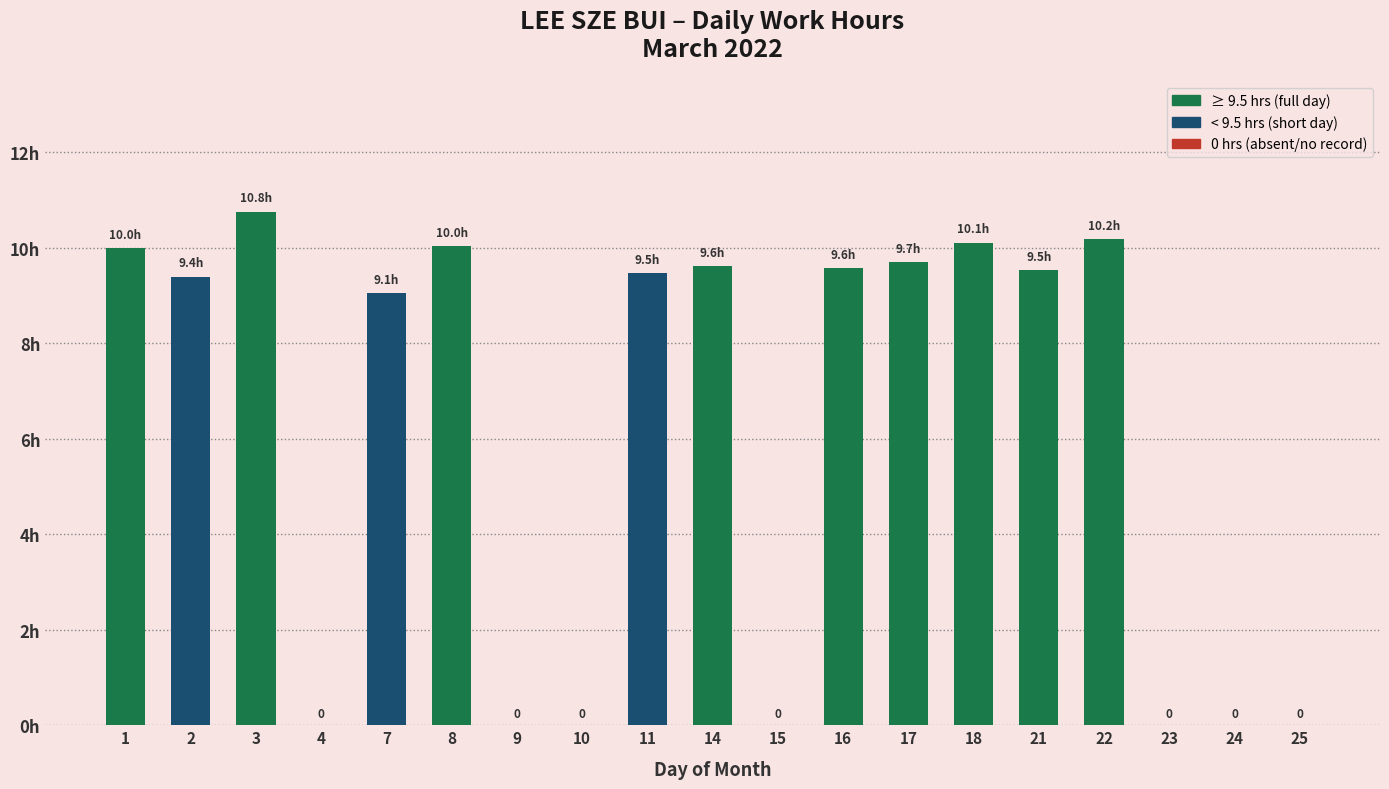

What is the value of the 15th bar from the left?

9.5